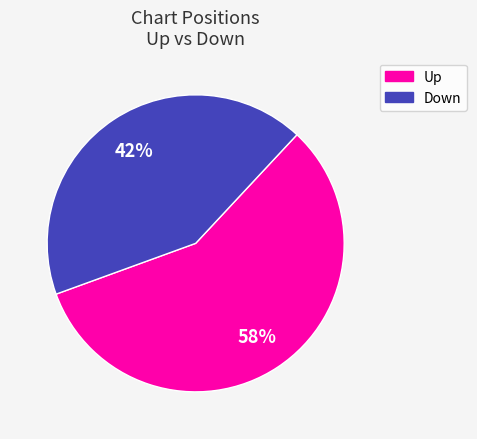

To the nearest percent, what is the average slice percentage?

50%